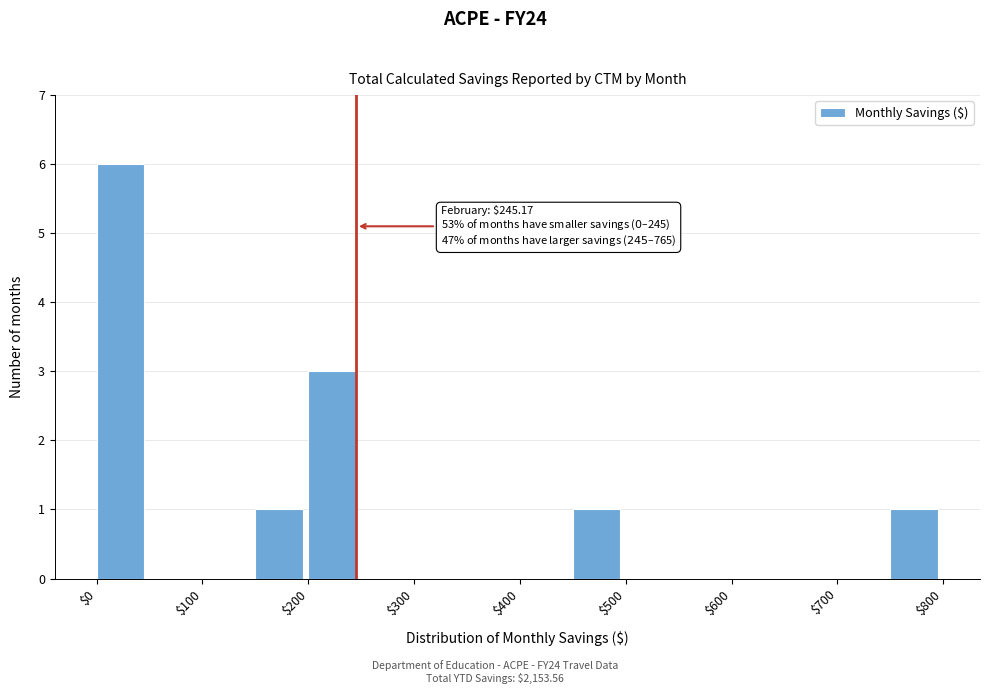

Which range on the x-axis has the tallest bar?

0 to 50